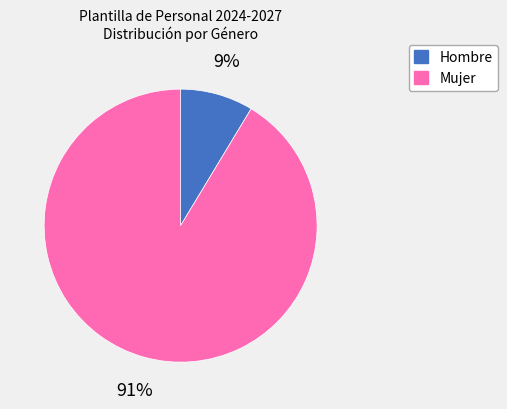

The Mujer slice represents 99% of the pie. True or false?

False